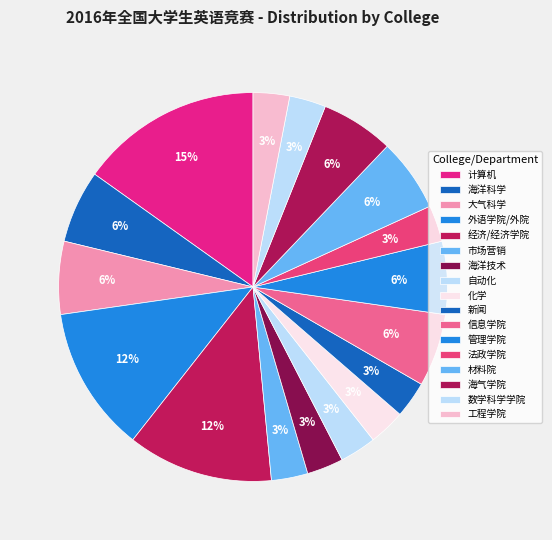

Which category has the biggest portion of the pie?

计算机